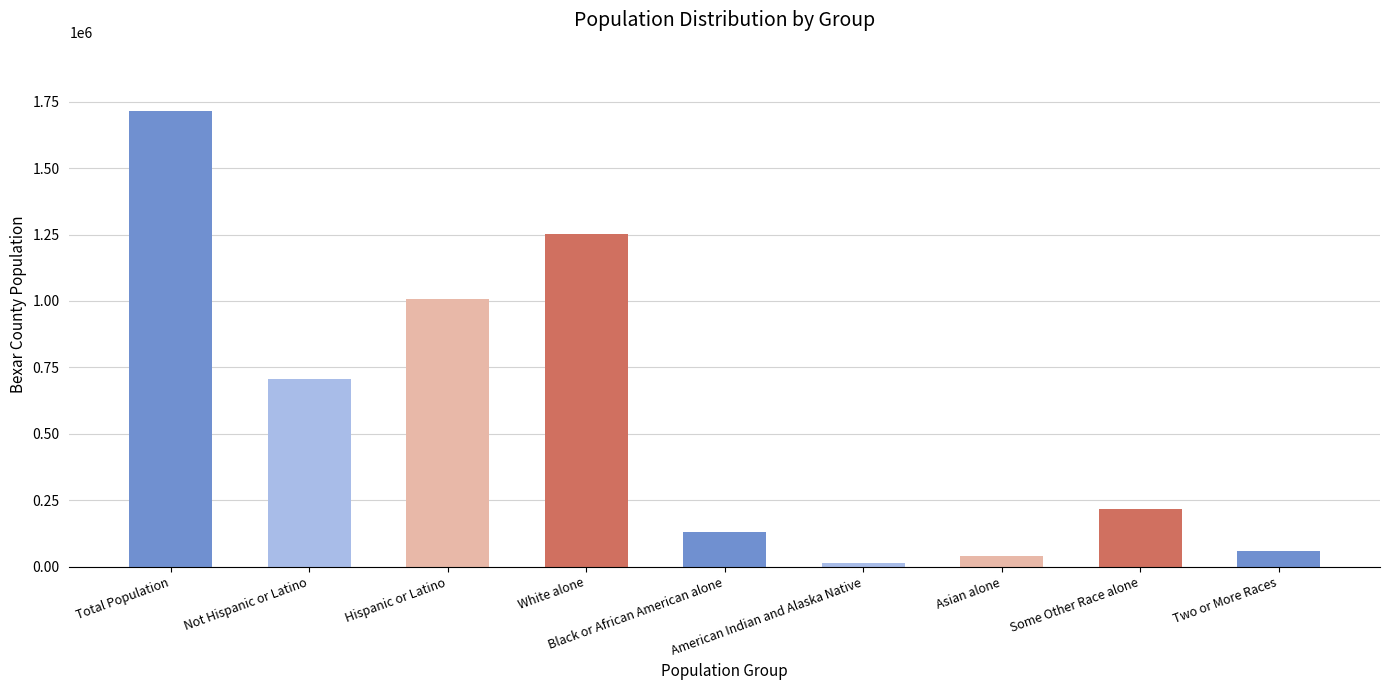

List the labels in order of value, largest first.

Total Population, White alone, Hispanic or Latino, Not Hispanic or Latino, Some Other Race alone, Black or African American alone, Two or More Races, Asian alone, American Indian and Alaska Native